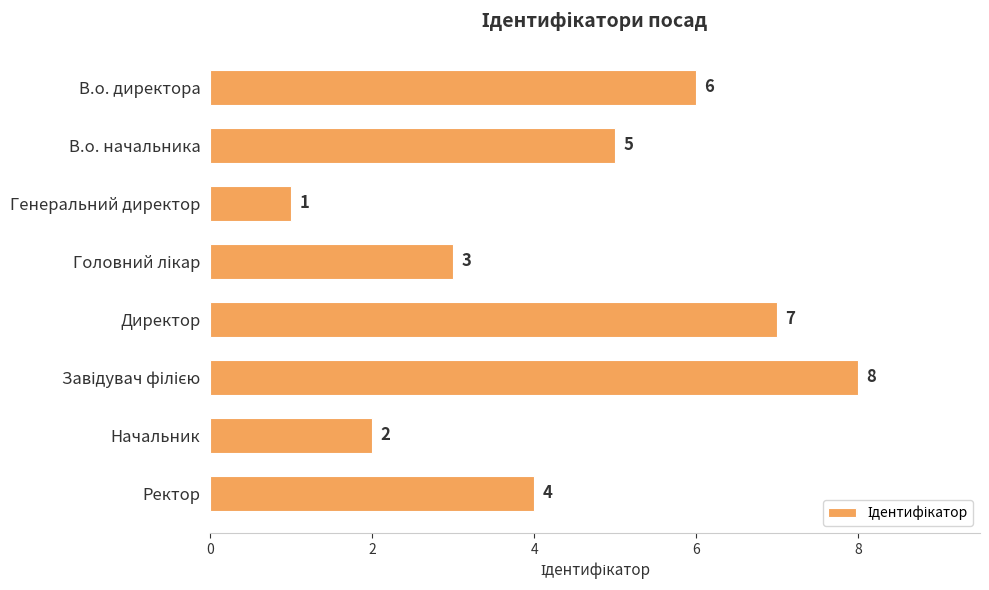

True or false: the data shows 3 at Начальник.

False